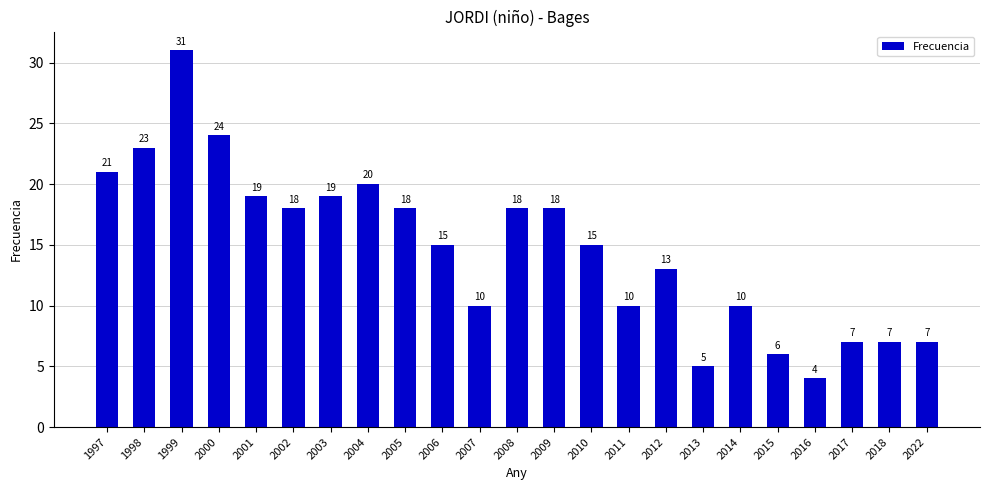

What is the change in value from 2009 to 2018?

-11